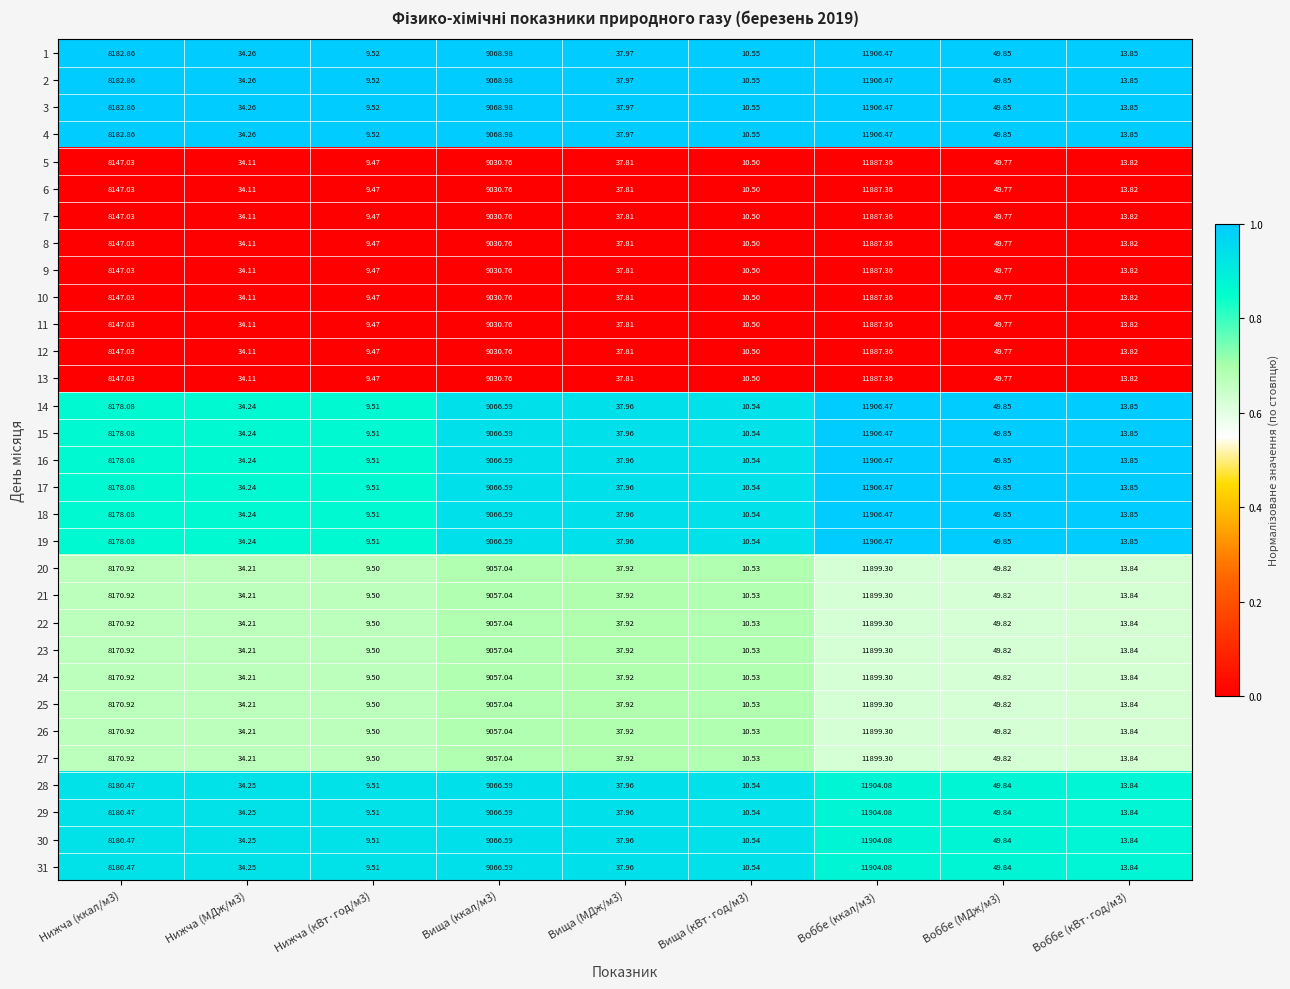

Is the value of 15 at Нижча (МДж/м3) greater than the value of 22 at Вища (ккал/м3)?

No